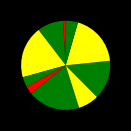

How many segments does this pie chart have?

10